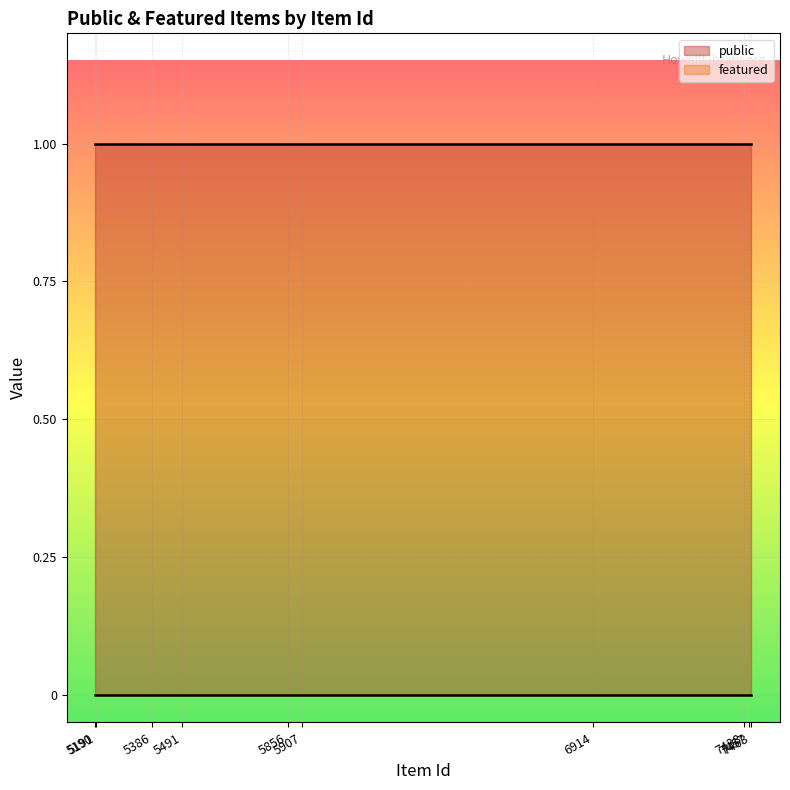

Is it true that public equals 1 at 5907?

True